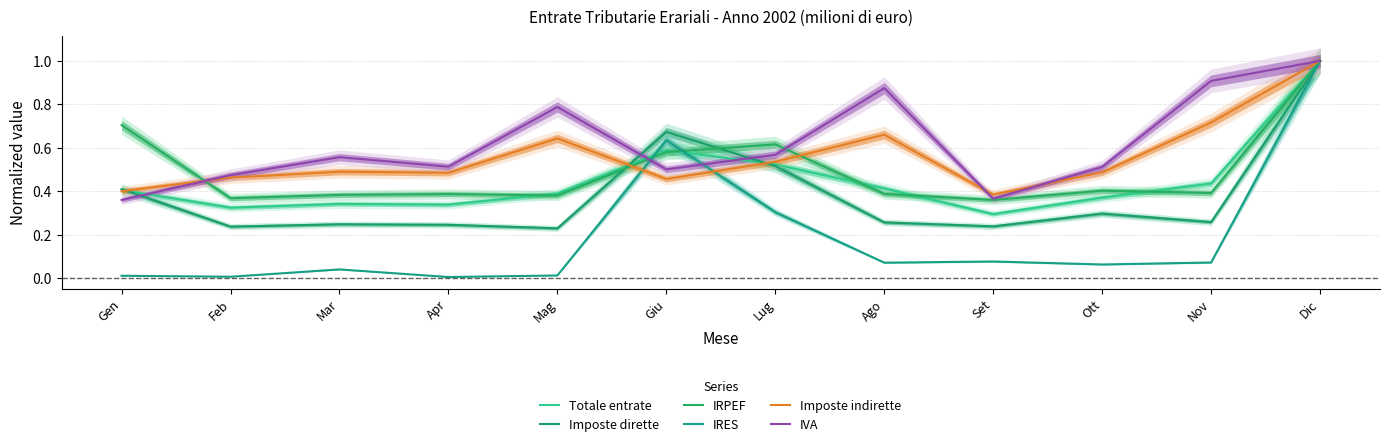

Where is IVA nearest to the value 0?

Gen